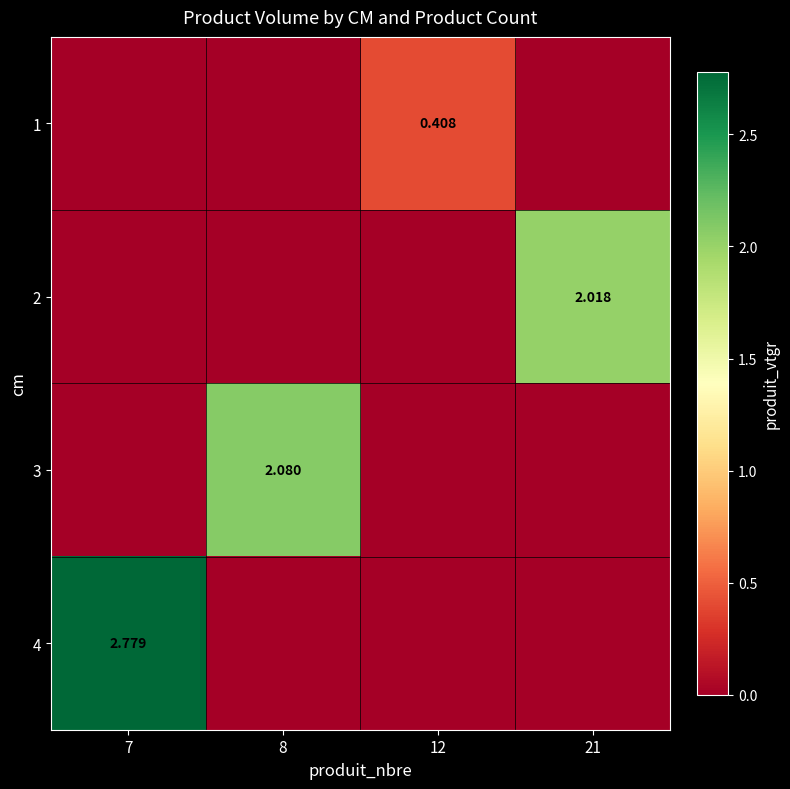

What is the total value across all series at 21?

2.0